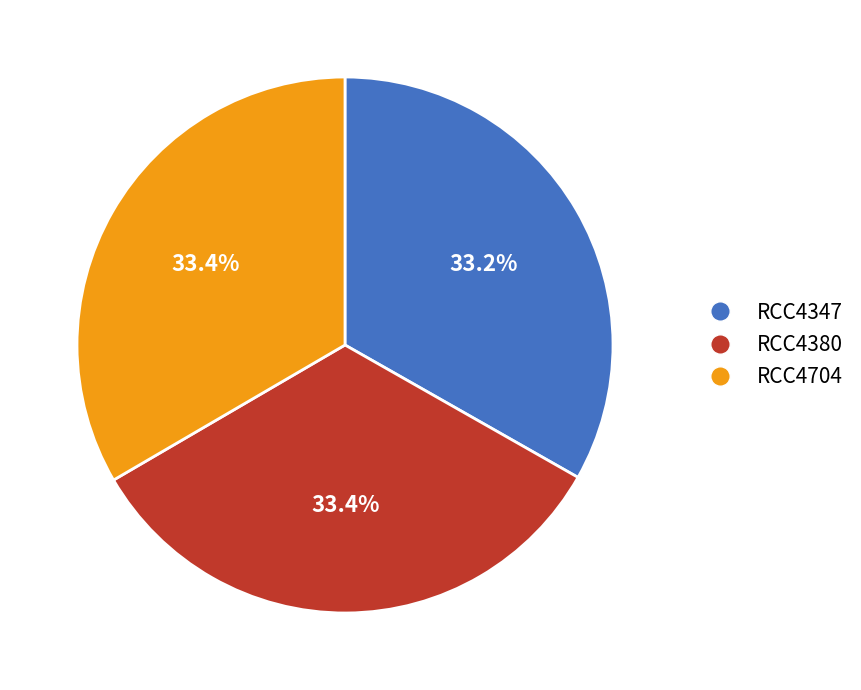

What percentage is the RCC4347 slice, to the nearest percent?

33%